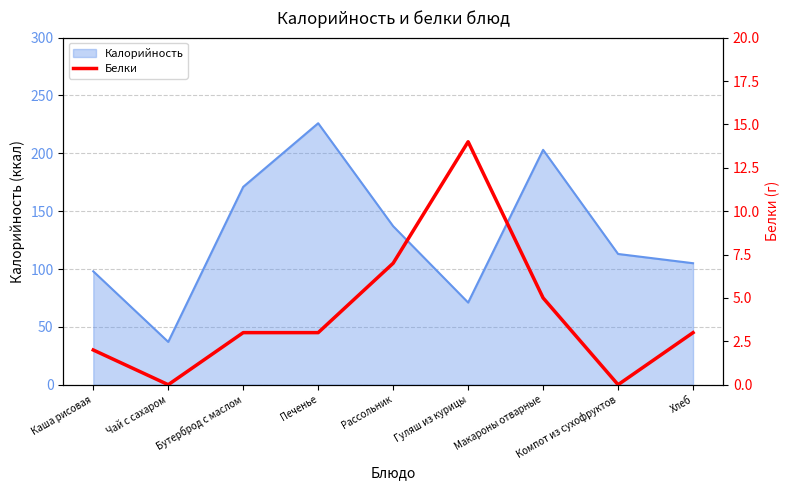

What is the label of the 1st point from the right?

Хлеб